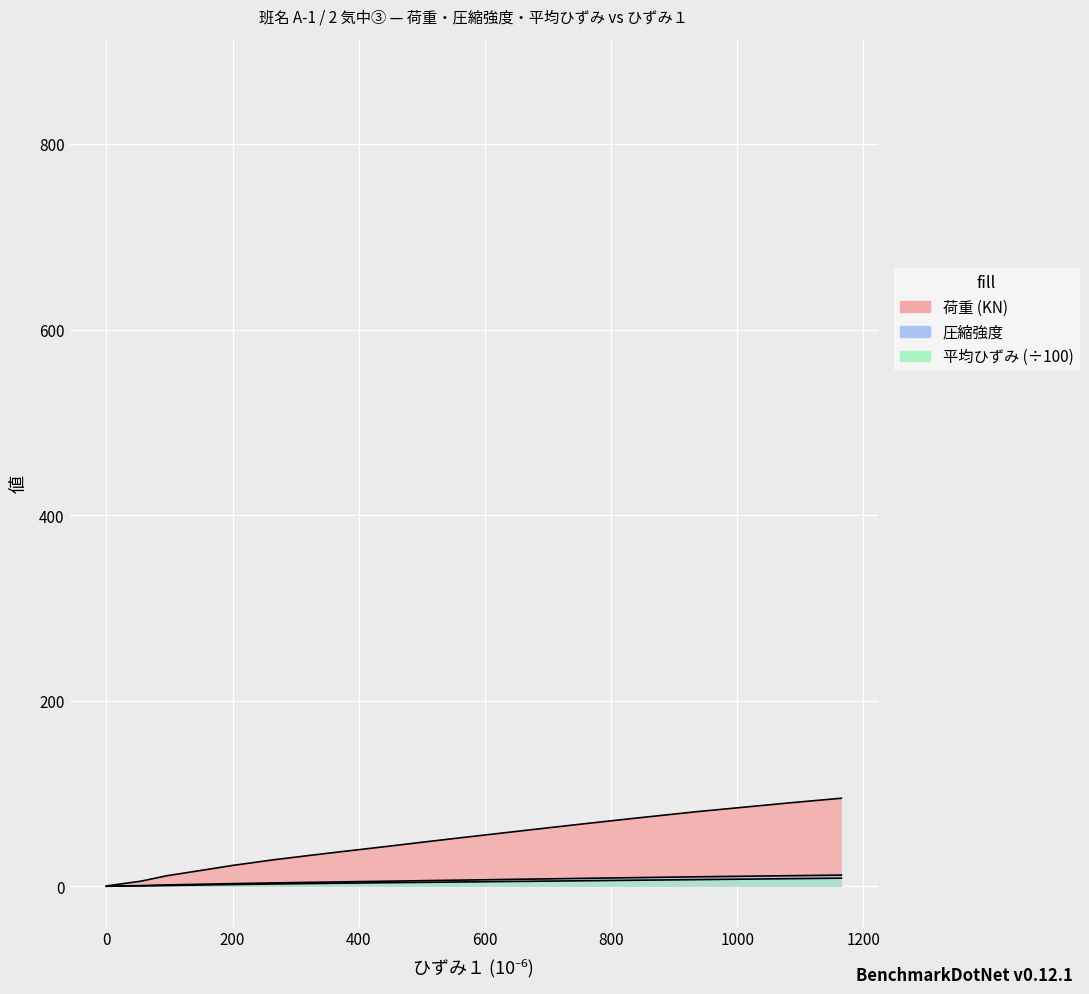

Which series has the widest spread of values?

荷重 (KN)